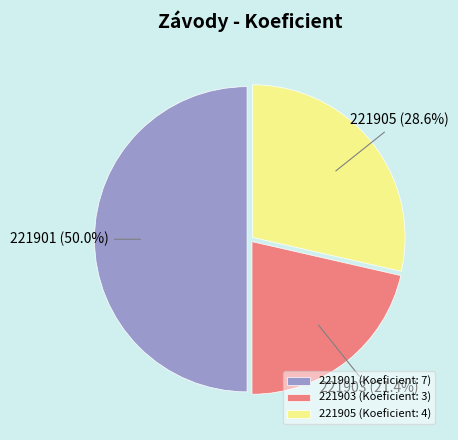

To the nearest percent, what is the combined percentage of 221905 and 221903?

50%